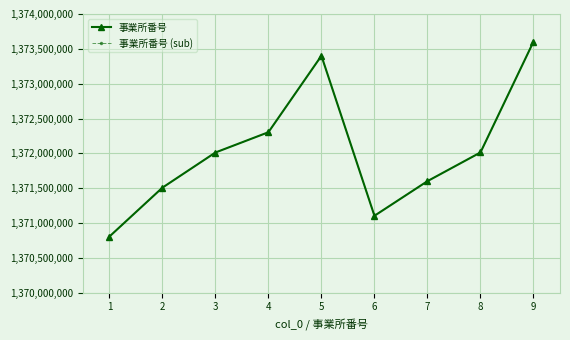

Reading left to right, list all the values displayed in this chart.

事業所番号: 1370805671	1371507557	1372012375	1372303493	1373400504	1371104504	1371601392	1372013415	1373602828
事業所番号 (sub): 1370805671	1371507557	1372012375	1372303493	1373400504	1371104504	1371601392	1372013415	1373602828